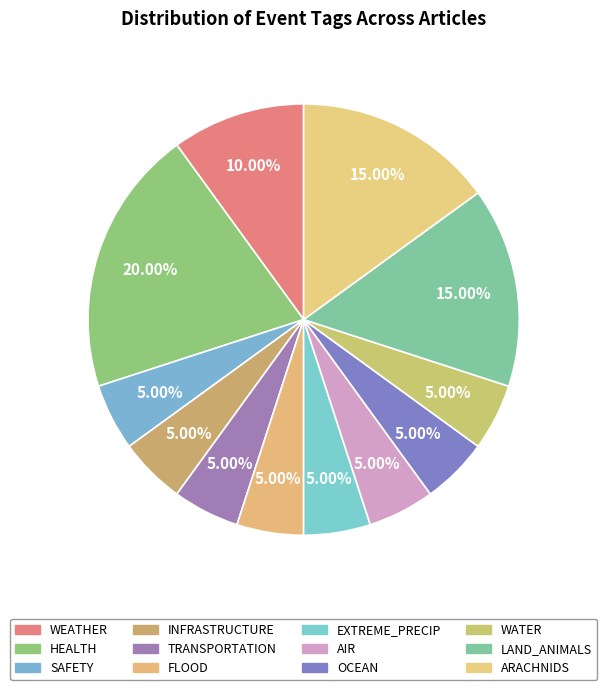

The EXTREME_PRECIP slice represents 11% of the pie. True or false?

False